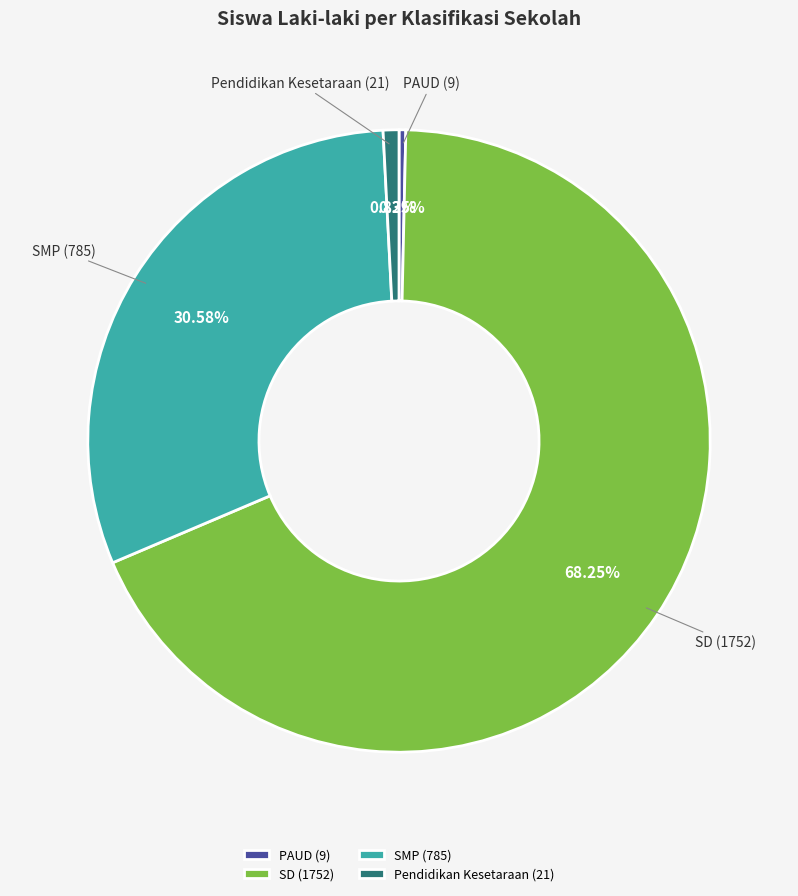

Is the sum of Pendidikan Kesetaraan and PAUD greater than half?

No